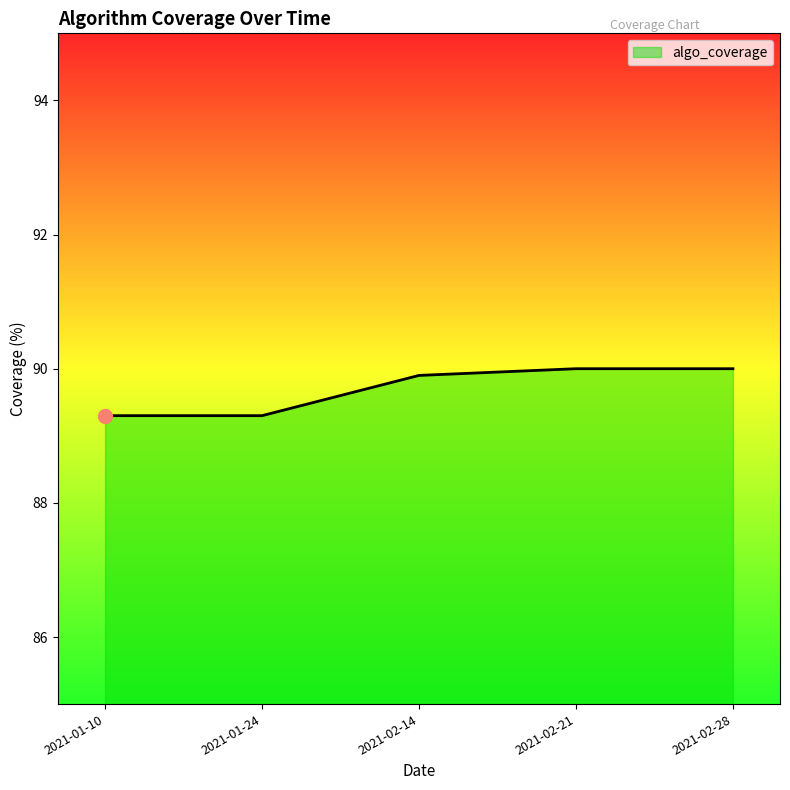

True or false: the data shows 89.3 at 2021-01-10.

True